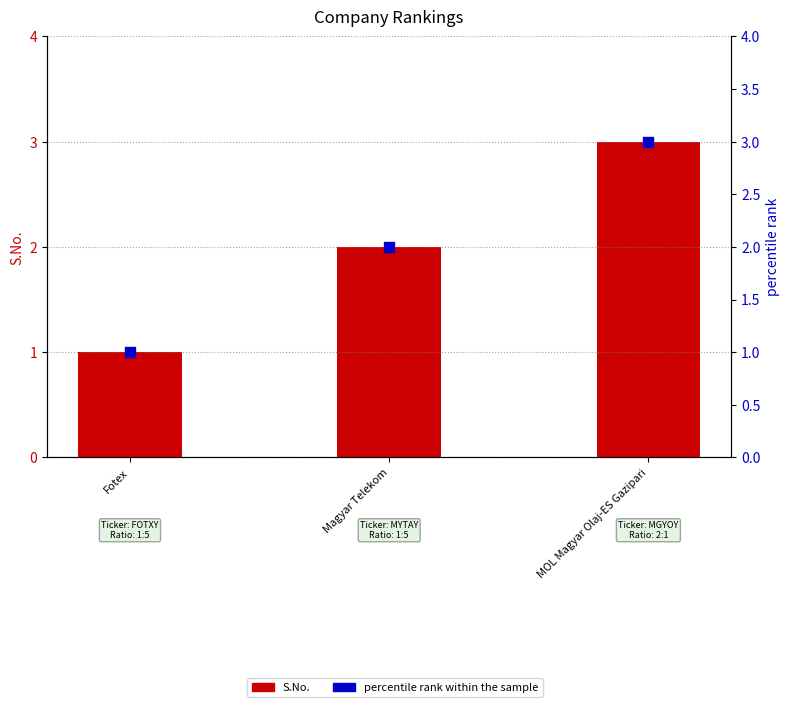

Which series has the largest total across all categories?

S.No.